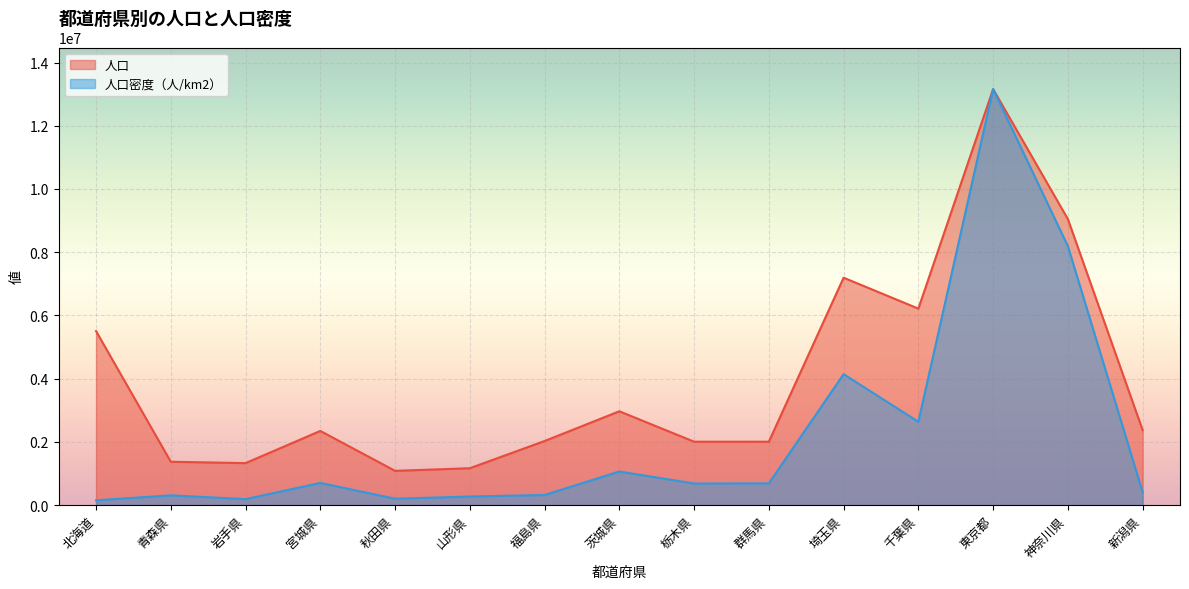

At which label does 人口密度（人/km2） first exceed 685346?

宮城県